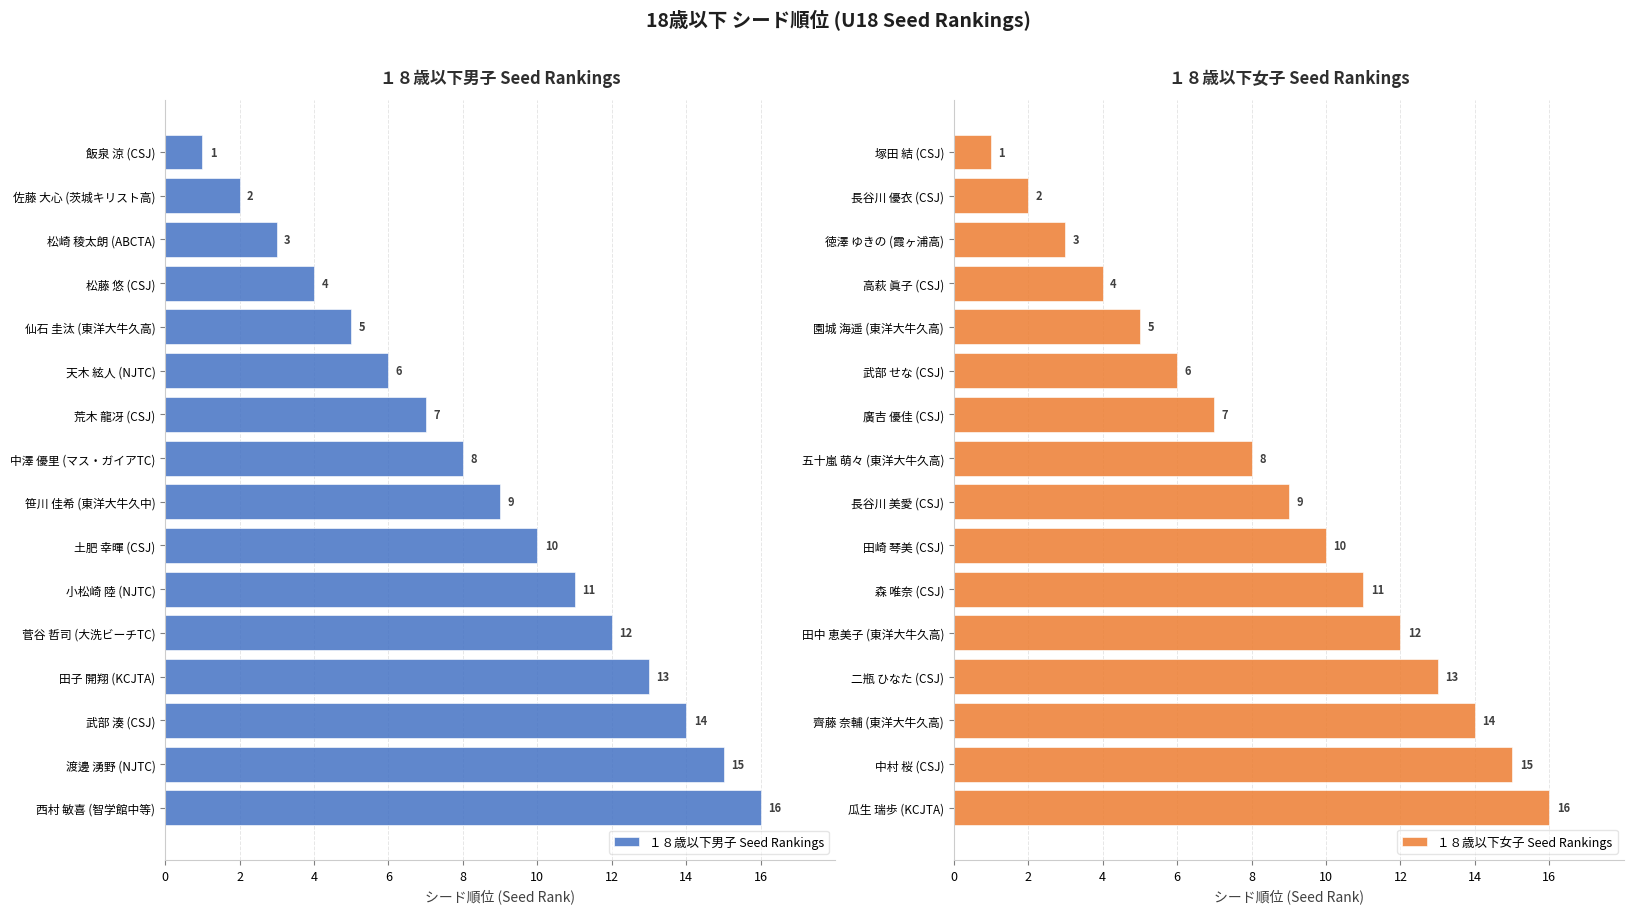

Which category has the lowest value in the １８歳以下男子 Seed Rankings series?

飯泉 涼 (CSJ)